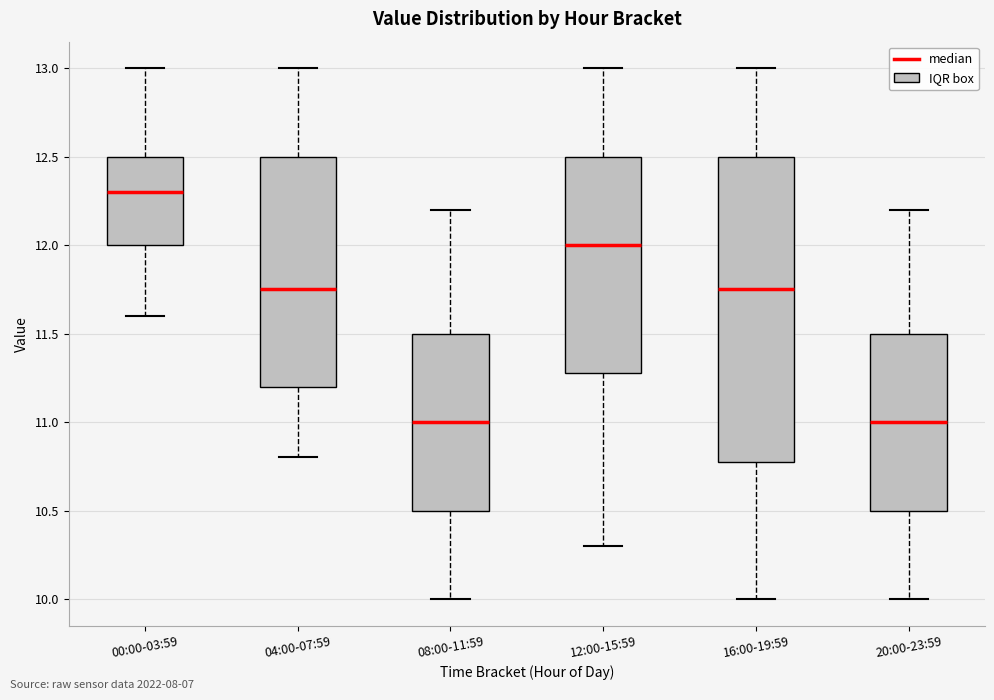

Which box is the tallest, from its lower edge to its upper edge?

16:00-19:59